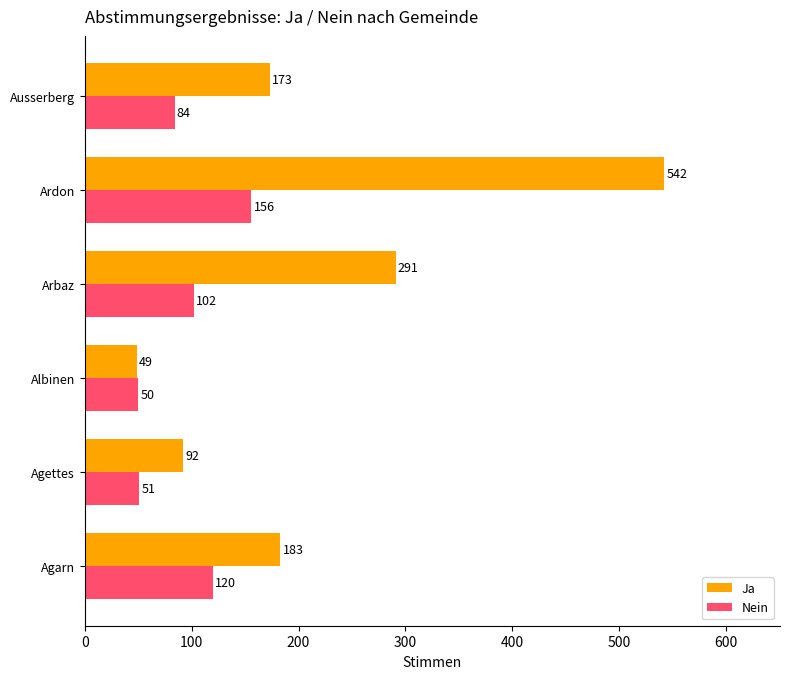

At which category is the sum across all series the highest?

Ardon